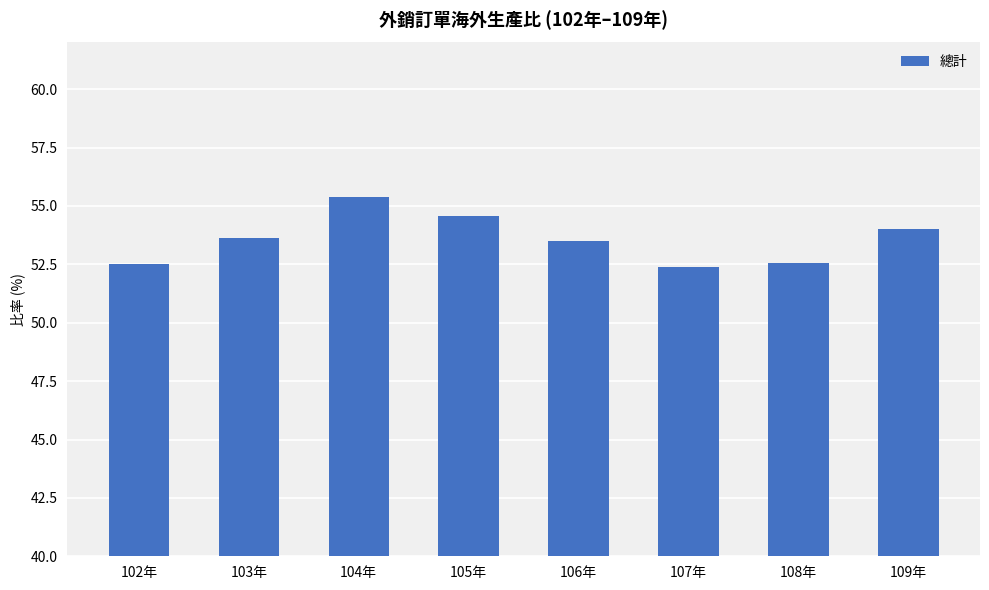

What is the smallest value displayed?

52.4